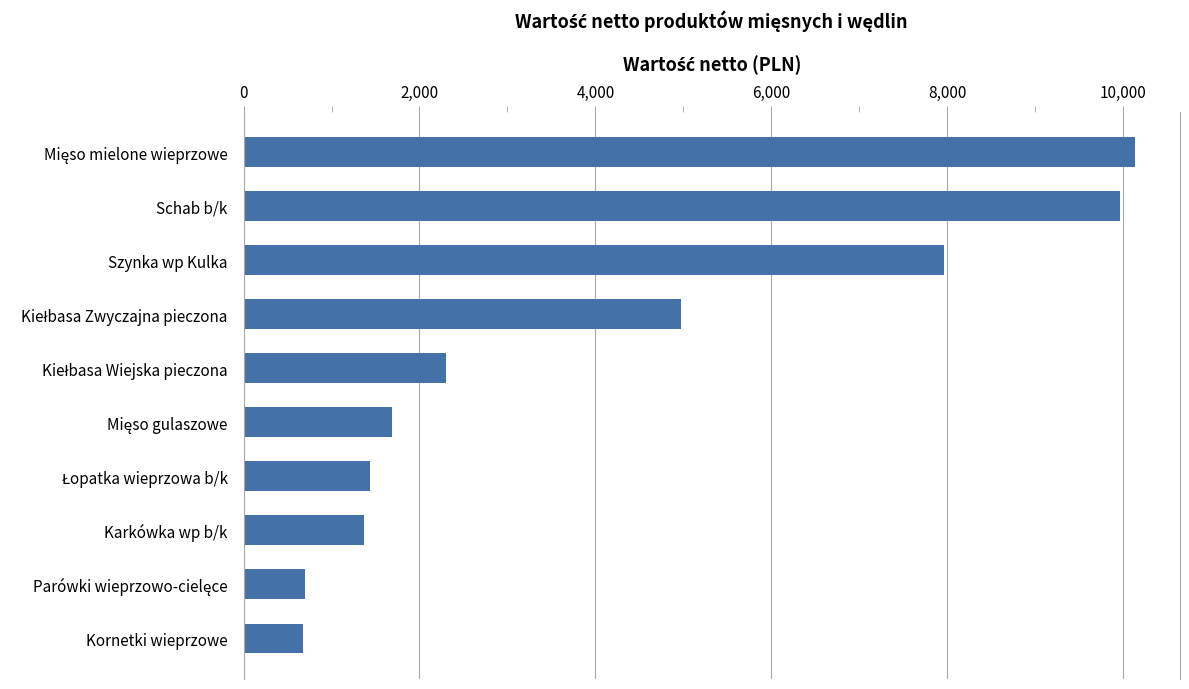

What is the greatest value displayed?

10140.0